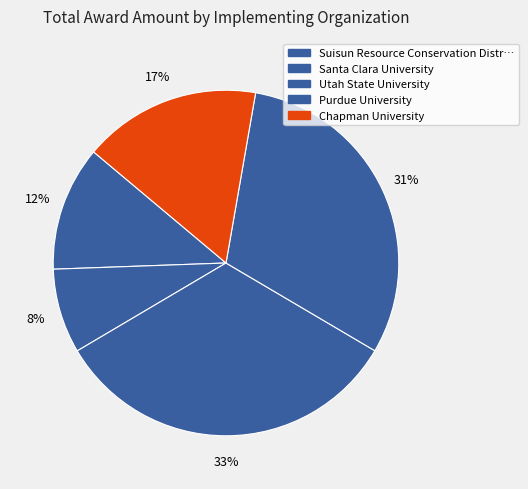

Count the number of slices in the pie.

5